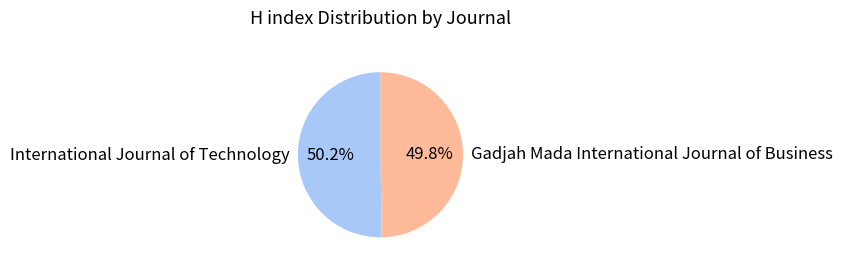

Is it true that Gadjah Mada International Journal of Business is 50% of the pie?

True